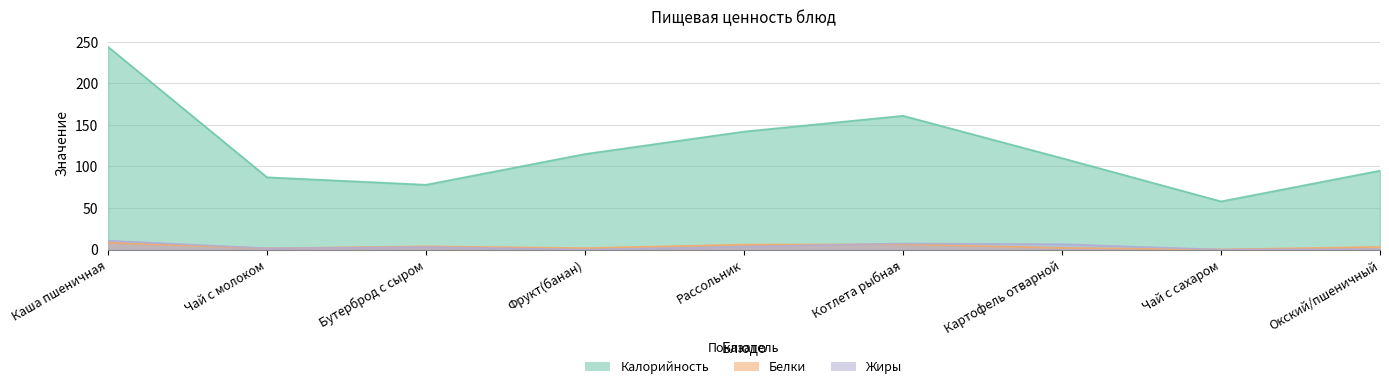

Rank the series at Чай с сахаром from highest to lowest value.

Калорийность, Белки, Жиры